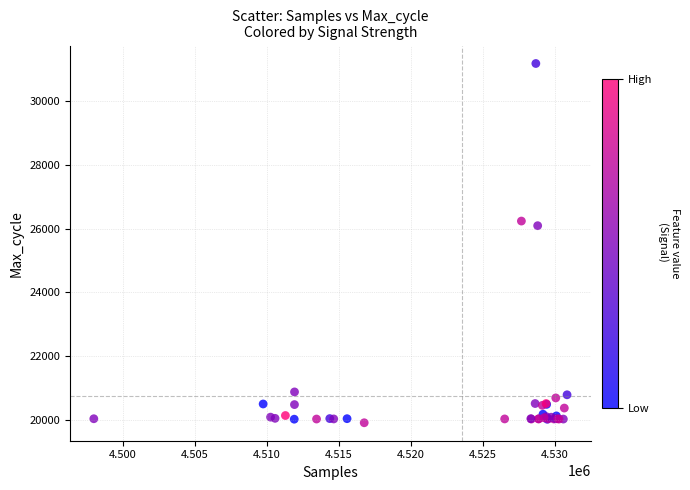

What Y value in the scatter plot is closest to 25546?

26093